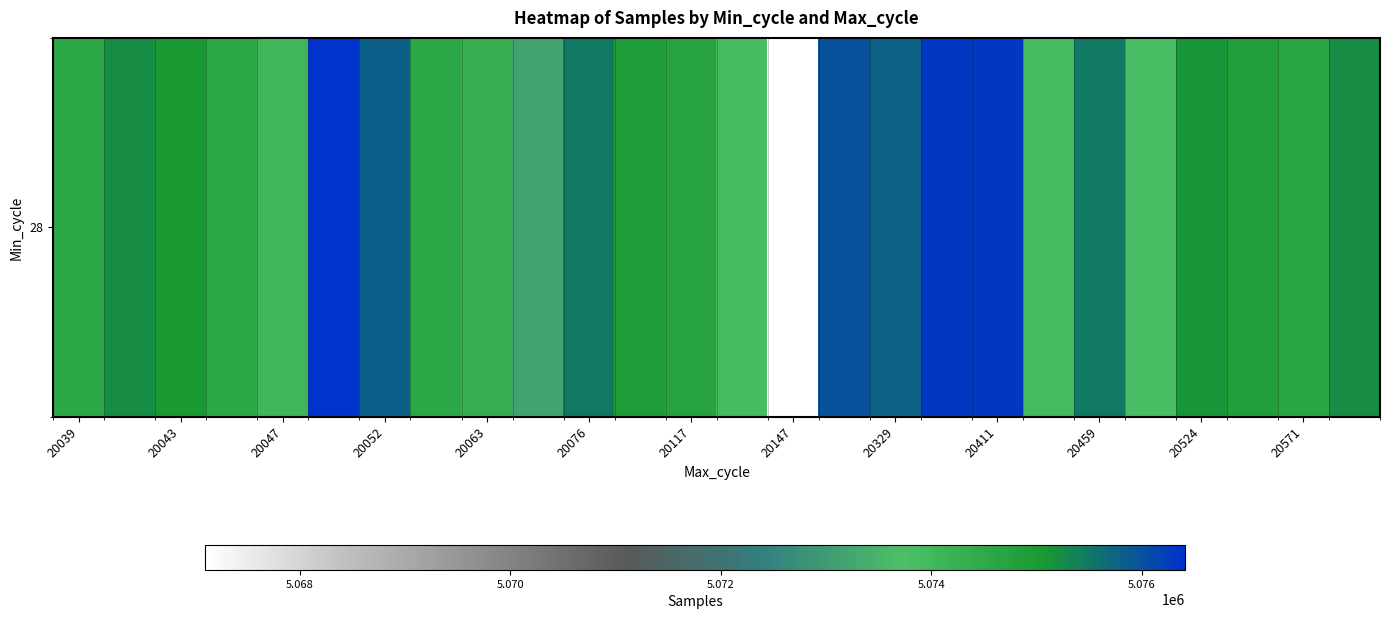

The value at 23 is 6758849. True or false?

False